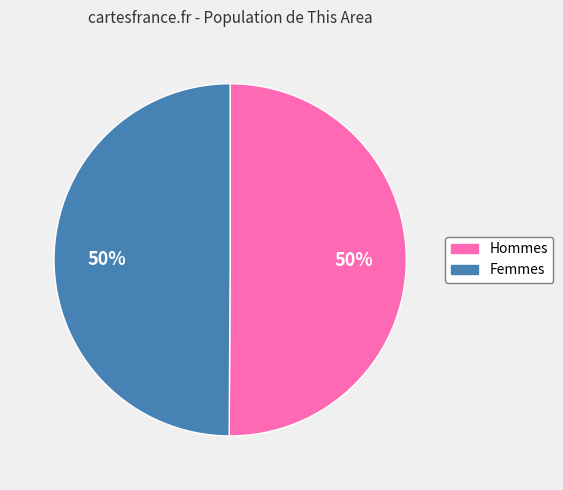

To the nearest percent, what is the average slice percentage?

50%